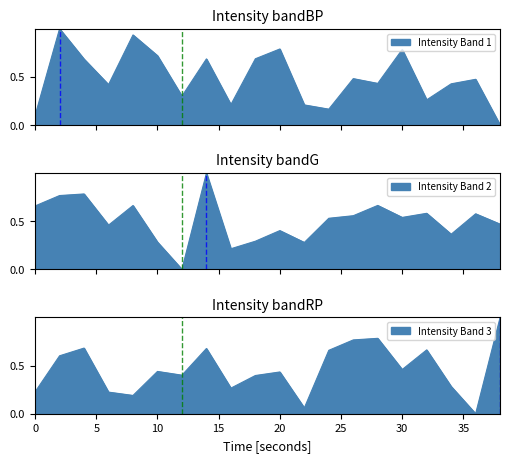

Rank the categories by Intensity Band 3 value from highest to lowest.

38, 28, 26, 4, 14, 32, 24, 2, 30, 10, 20, 12, 18, 34, 16, 0, 6, 8, 22, 36